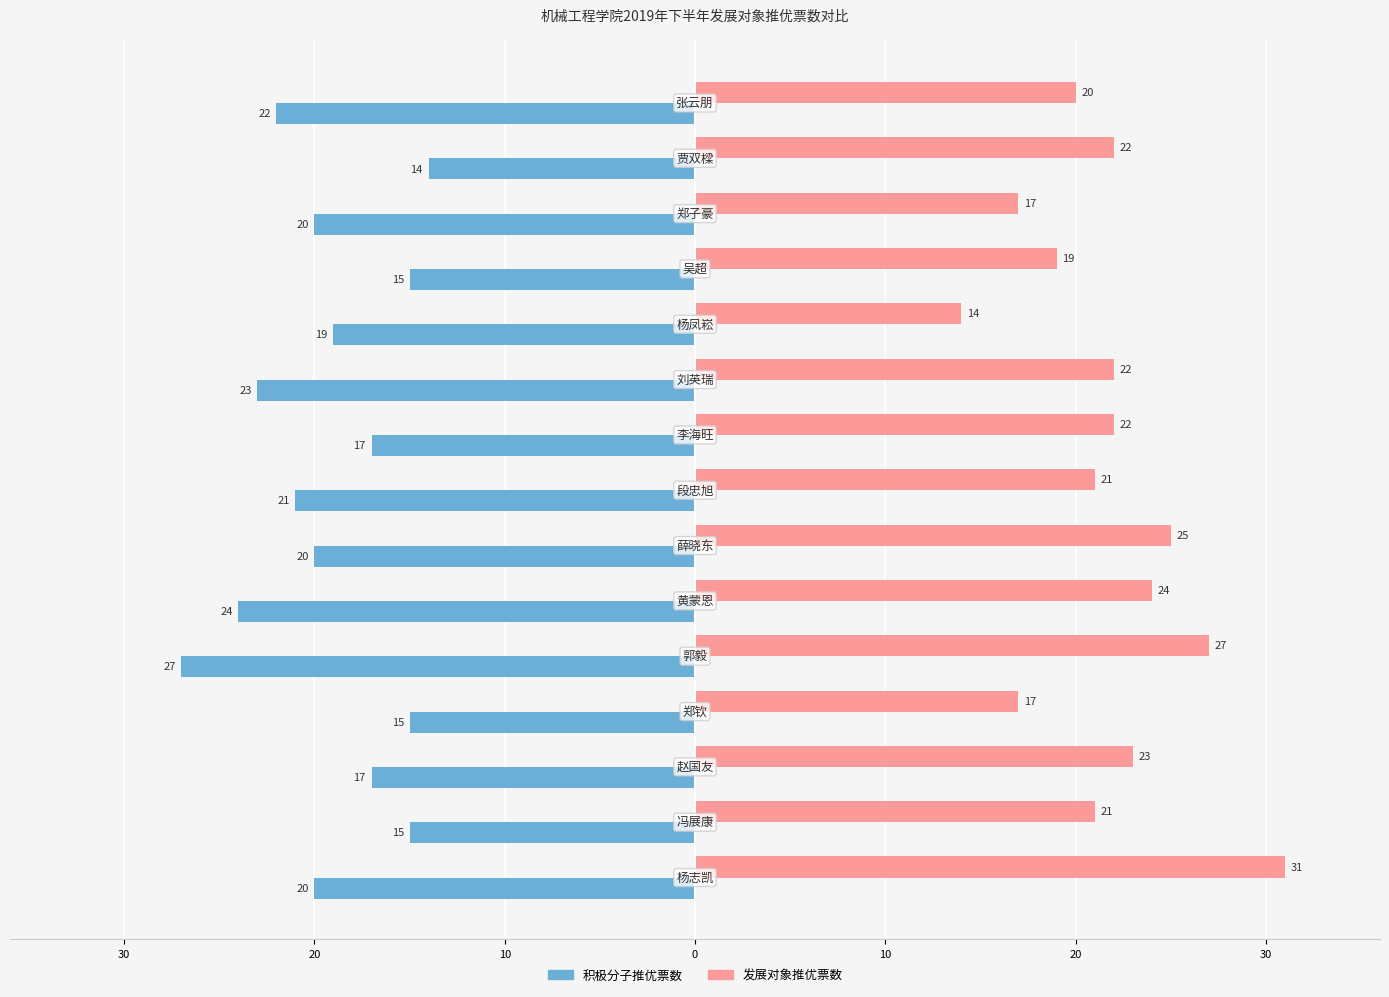

What are all the series names shown in the legend?

积极分子推优票数, 发展对象推优票数